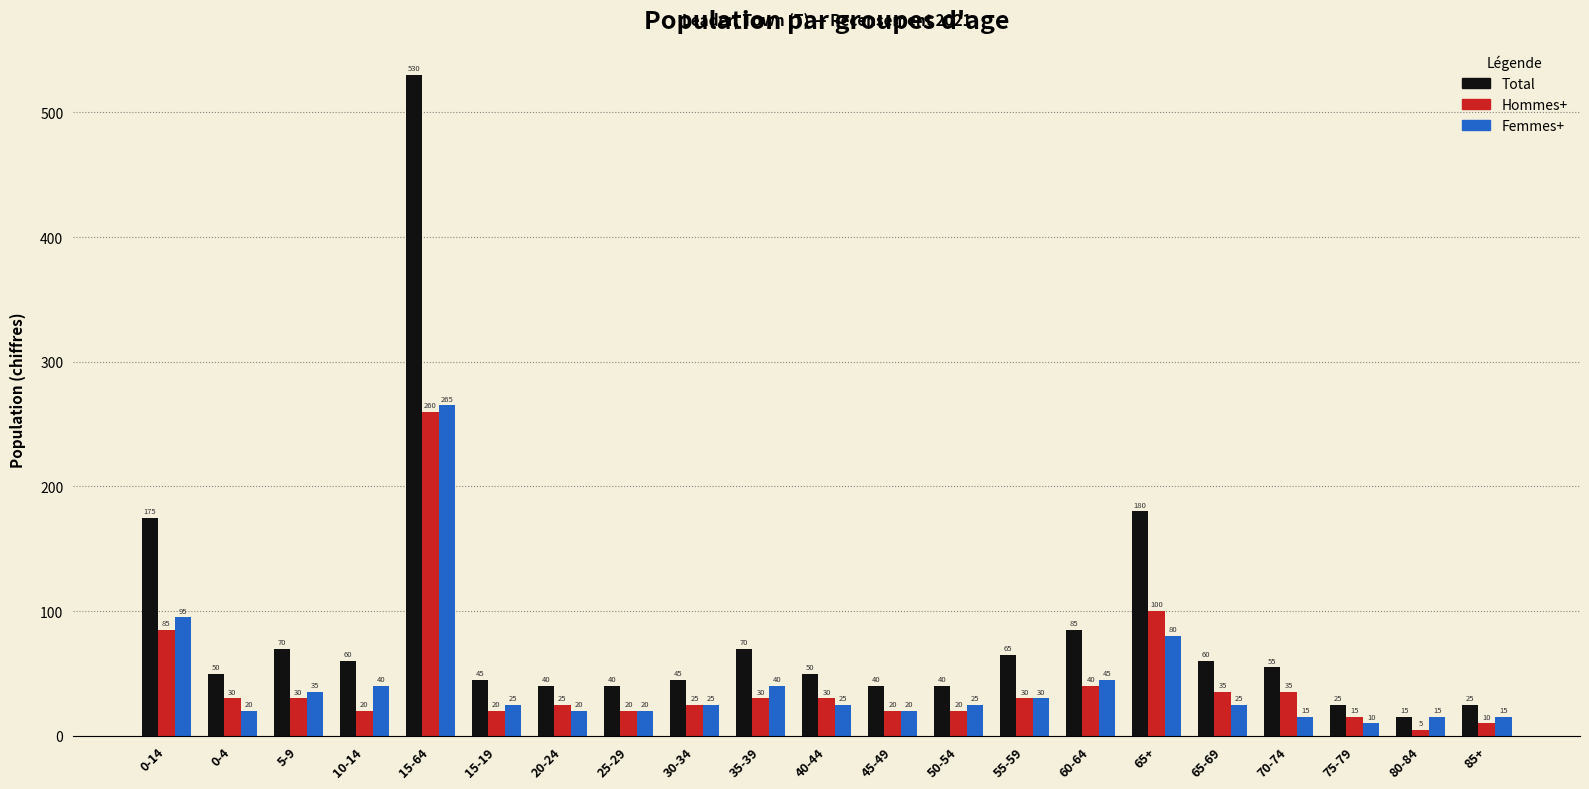

At which label does Femmes+ reach its peak?

15-64